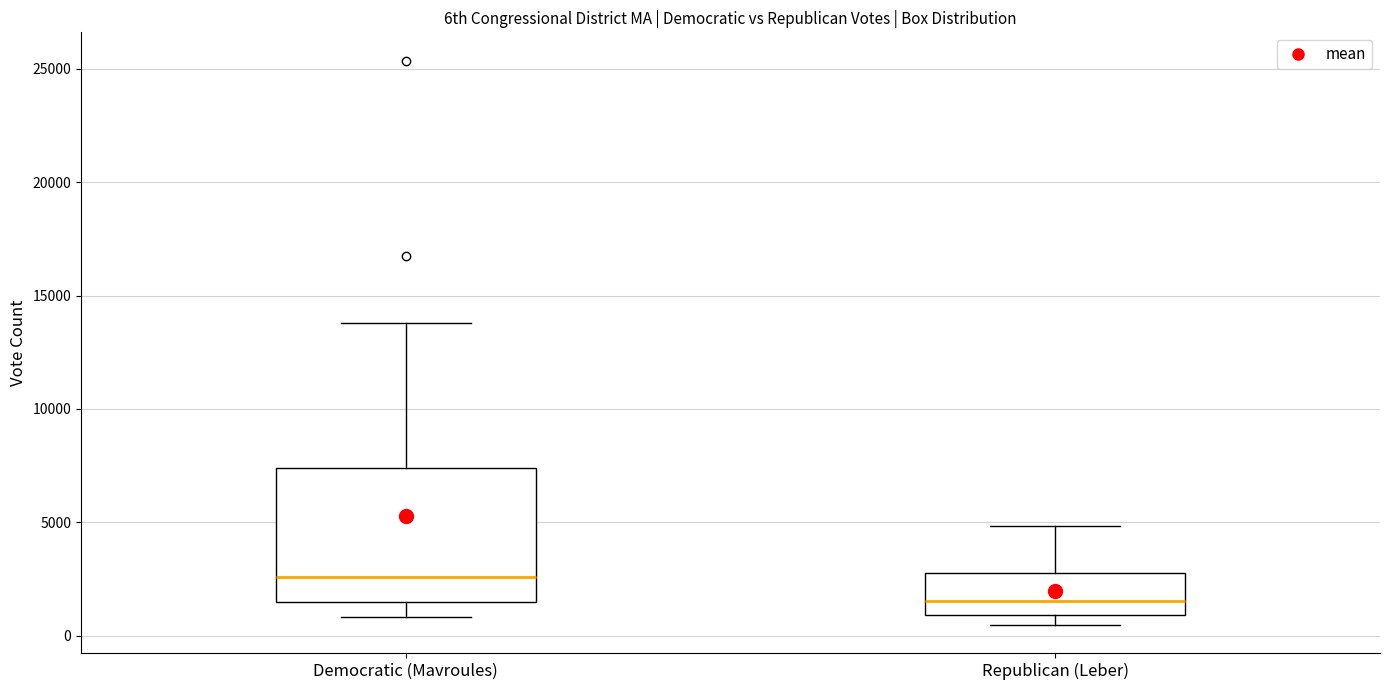

Reading left to right, read every box against the y-axis: the position of its median line, the range the box covers, and the ends of its whiskers. The values are not printed on the chart, so give them approximately, as read against the axis.

Democratic (Mavroules): median 2500, box 1500 to 7500, whiskers 1000 to 14000
Republican (Leber): median 1500, box 1000 to 3000, whiskers 500 to 5000